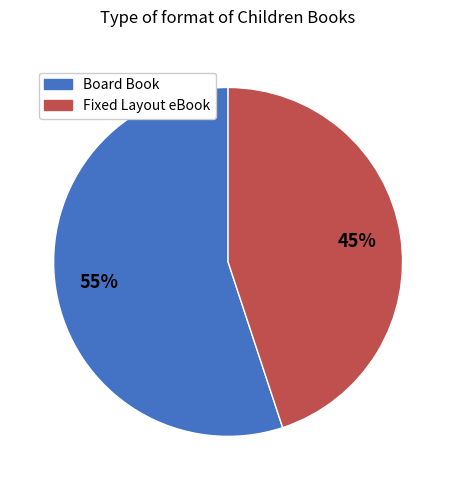

Rank the categories by value from lowest to highest.

Fixed Layout eBook, Board Book